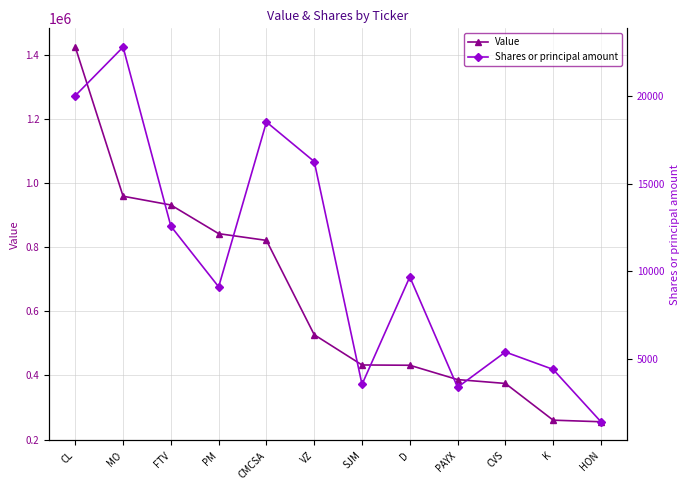

At which category does Shares or principal amount reach its first local peak?

MO